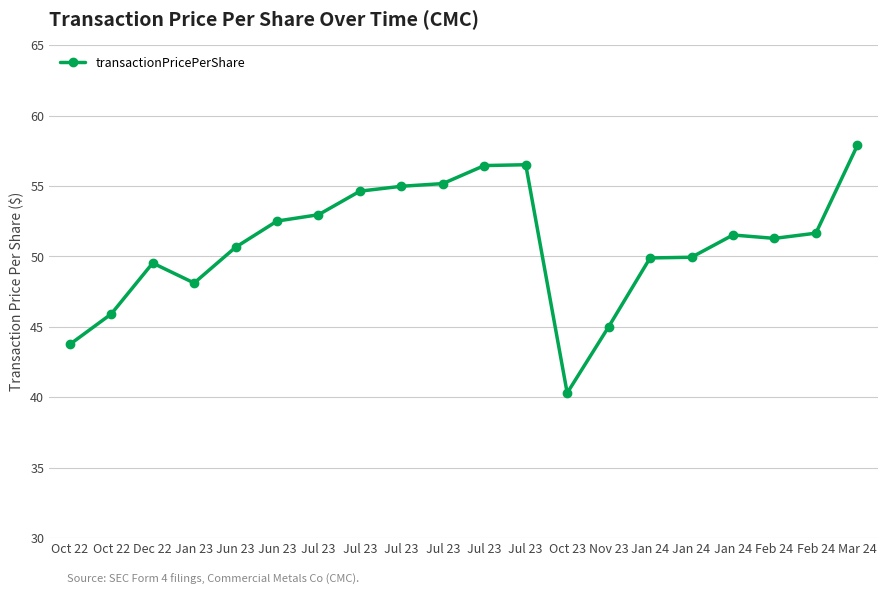

Approximately how many times larger is the value at Oct 23 compared to Jul 23?

0.7